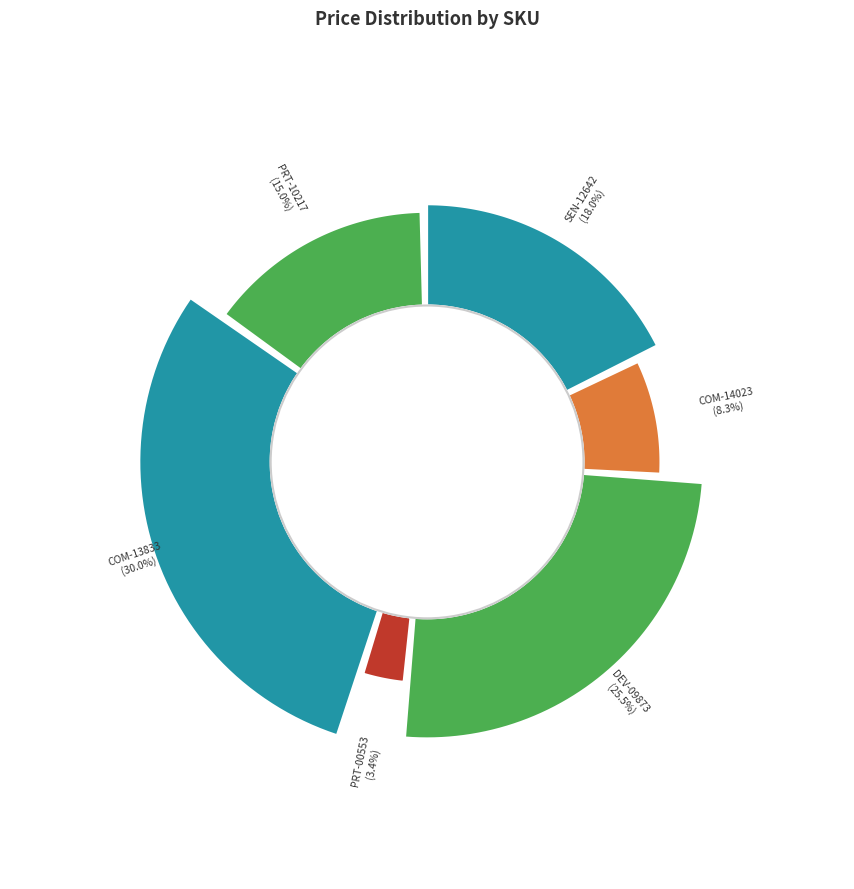

Is SparkFun FTDI Basic Breakout - 3.3V the majority of the pie?

No